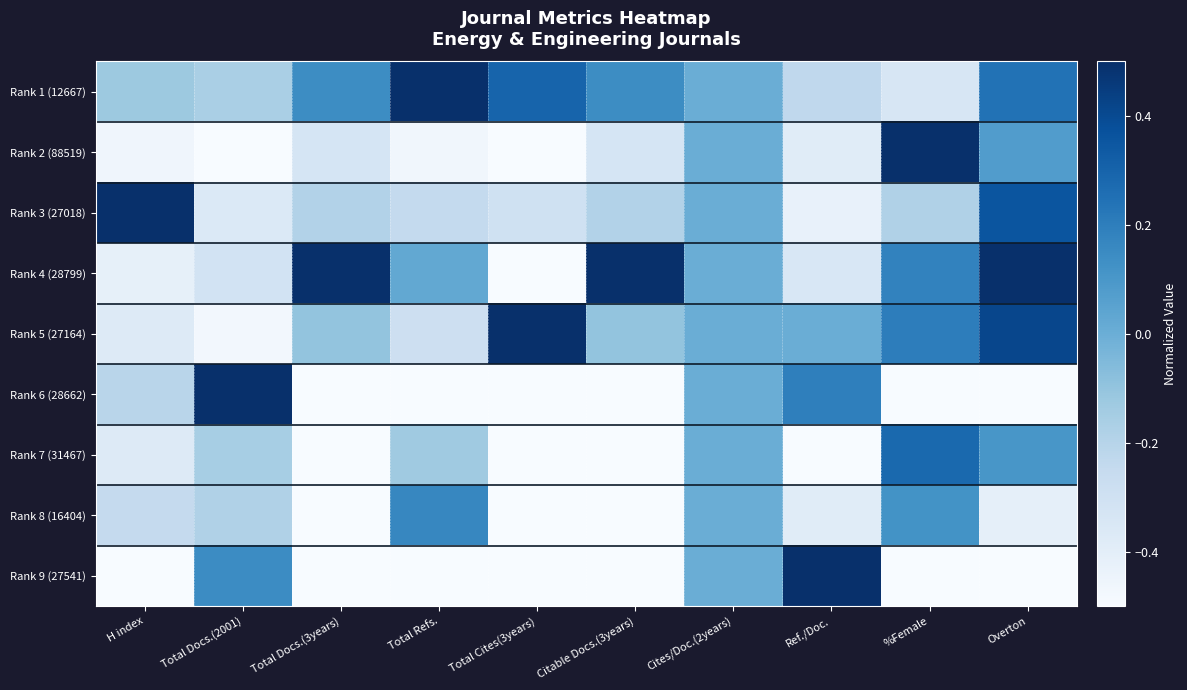

Reading left to right, transcribe all the data shown in this chart.

Rank 1 (12667): H index=-0.1	Total Docs.(2001)=-0.2	Total Docs.(3years)=0.1	Total Refs.=0.5	Total Cites(3years)=0.3	Citable Docs.(3years)=0.1	Cites/Doc.(2years)=0.0	Ref./Doc.=-0.2	%Female=-0.3	Overton=0.2
Rank 2 (88519): H index=-0.5	Total Docs.(2001)=-0.5	Total Docs.(3years)=-0.3	Total Refs.=-0.5	Total Cites(3years)=-0.5	Citable Docs.(3years)=-0.3	Cites/Doc.(2years)=0.0	Ref./Doc.=-0.4	%Female=0.5	Overton=0.1
Rank 3 (27018): H index=0.5	Total Docs.(2001)=-0.4	Total Docs.(3years)=-0.2	Total Refs.=-0.2	Total Cites(3years)=-0.3	Citable Docs.(3years)=-0.2	Cites/Doc.(2years)=0.0	Ref./Doc.=-0.4	%Female=-0.2	Overton=0.4
Rank 4 (28799): H index=-0.4	Total Docs.(2001)=-0.3	Total Docs.(3years)=0.5	Total Refs.=0.0	Total Cites(3years)=-0.5	Citable Docs.(3years)=0.5	Cites/Doc.(2years)=0.0	Ref./Doc.=-0.3	%Female=0.2	Overton=0.5
Rank 5 (27164): H index=-0.4	Total Docs.(2001)=-0.5	Total Docs.(3years)=-0.1	Total Refs.=-0.3	Total Cites(3years)=0.5	Citable Docs.(3years)=-0.1	Cites/Doc.(2years)=0.0	Ref./Doc.=0.0	%Female=0.2	Overton=0.4
Rank 6 (28662): H index=-0.2	Total Docs.(2001)=0.5	Total Docs.(3years)=-0.5	Total Refs.=-0.5	Total Cites(3years)=-0.5	Citable Docs.(3years)=-0.5	Cites/Doc.(2years)=0.0	Ref./Doc.=0.2	%Female=-0.5	Overton=-0.5
Rank 7 (31467): H index=-0.4	Total Docs.(2001)=-0.2	Total Docs.(3years)=-0.5	Total Refs.=-0.1	Total Cites(3years)=-0.5	Citable Docs.(3years)=-0.5	Cites/Doc.(2years)=0.0	Ref./Doc.=-0.5	%Female=0.3	Overton=0.1
Rank 8 (16404): H index=-0.2	Total Docs.(2001)=-0.2	Total Docs.(3years)=-0.5	Total Refs.=0.2	Total Cites(3years)=-0.5	Citable Docs.(3years)=-0.5	Cites/Doc.(2years)=0.0	Ref./Doc.=-0.4	%Female=0.1	Overton=-0.4
Rank 9 (27541): H index=-0.5	Total Docs.(2001)=0.1	Total Docs.(3years)=-0.5	Total Refs.=-0.5	Total Cites(3years)=-0.5	Citable Docs.(3years)=-0.5	Cites/Doc.(2years)=0.0	Ref./Doc.=0.5	%Female=-0.5	Overton=-0.5